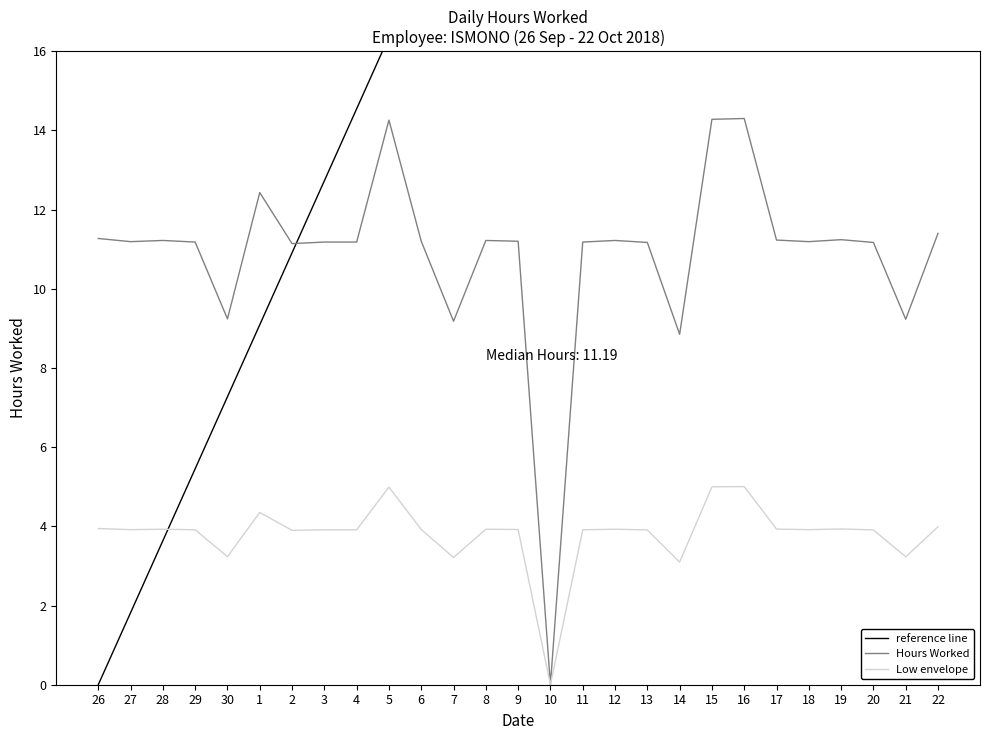

Does the chart have visible grid lines?

No